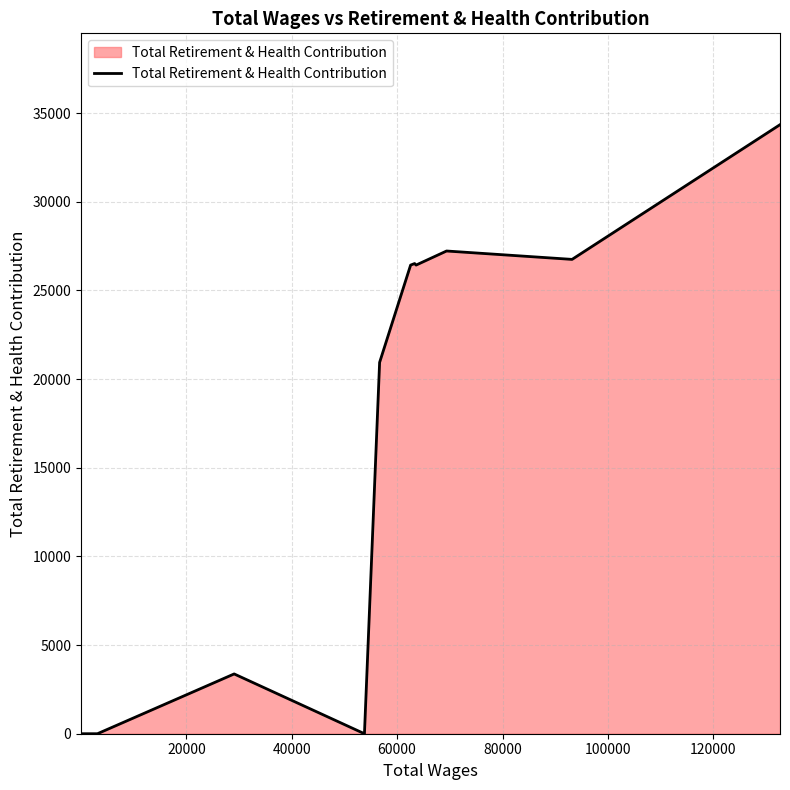

What is the difference between the maximum and minimum values?

34349